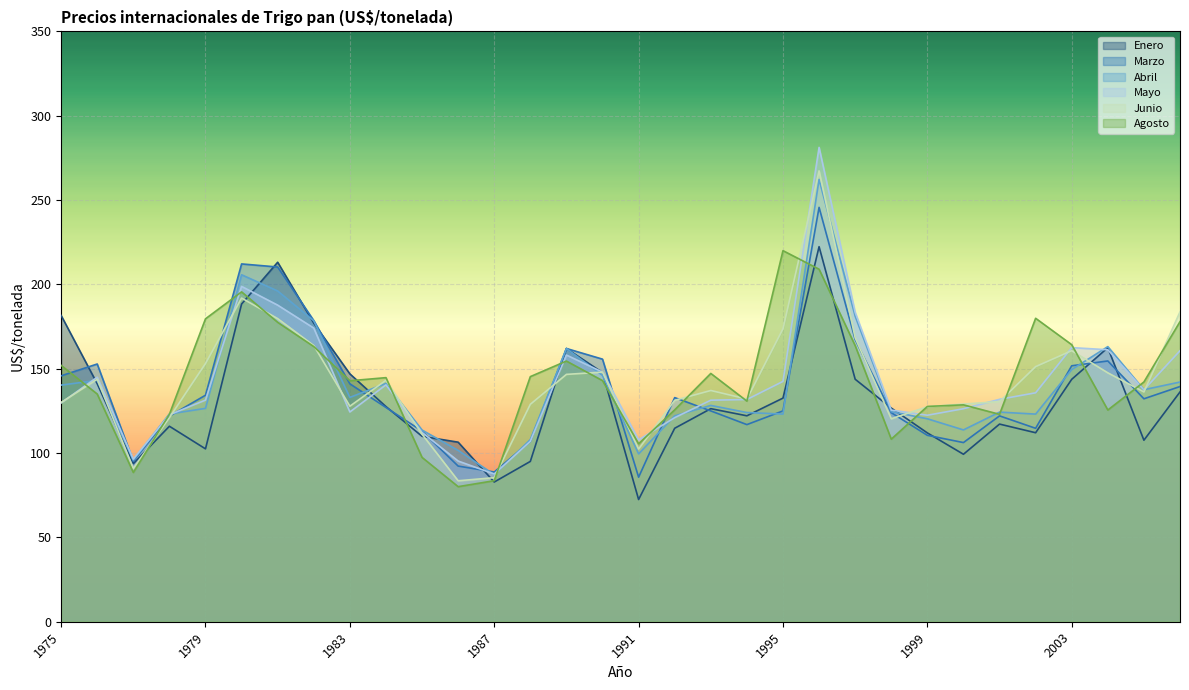

Which series has the largest range (max minus min)?

Mayo